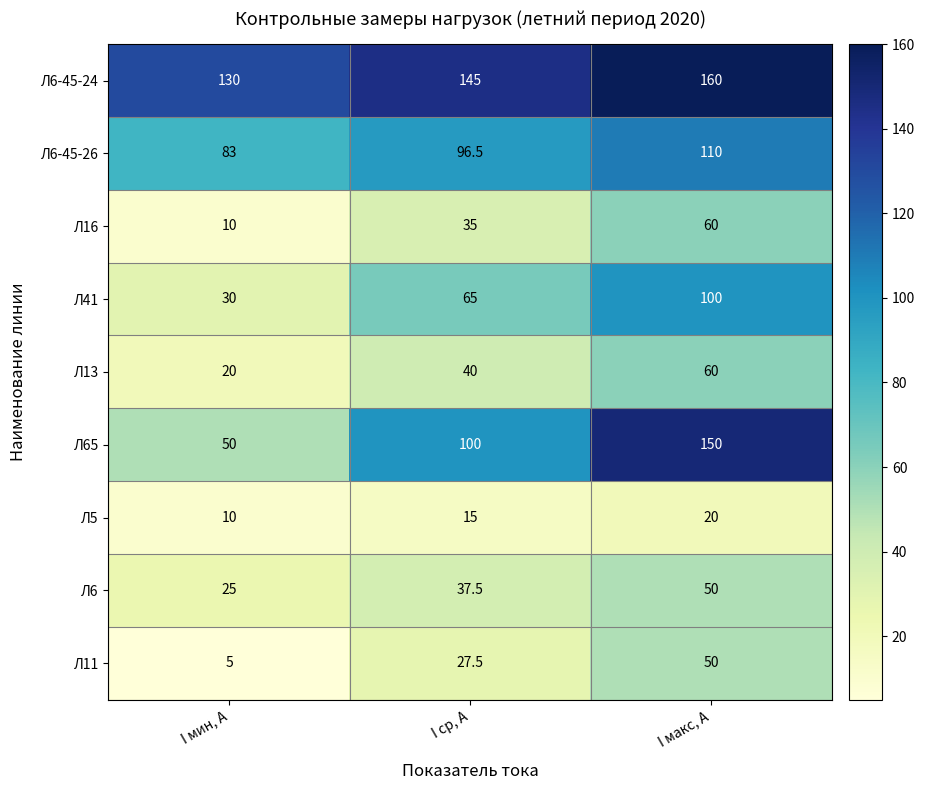

Reading left to right, what are all the values shown in this chart?

Л6-45-24: I мин, А=130.0	I ср, А=145.0	I макс, А=160.0
Л6-45-26: I мин, А=83.0	I ср, А=96.5	I макс, А=110.0
Л16: I мин, А=10.0	I ср, А=35.0	I макс, А=60.0
Л41: I мин, А=30.0	I ср, А=65.0	I макс, А=100.0
Л13: I мин, А=20.0	I ср, А=40.0	I макс, А=60.0
Л65: I мин, А=50.0	I ср, А=100.0	I макс, А=150.0
Л5: I мин, А=10.0	I ср, А=15.0	I макс, А=20.0
Л6: I мин, А=25.0	I ср, А=37.5	I макс, А=50.0
Л11: I мин, А=5.0	I ср, А=27.5	I макс, А=50.0